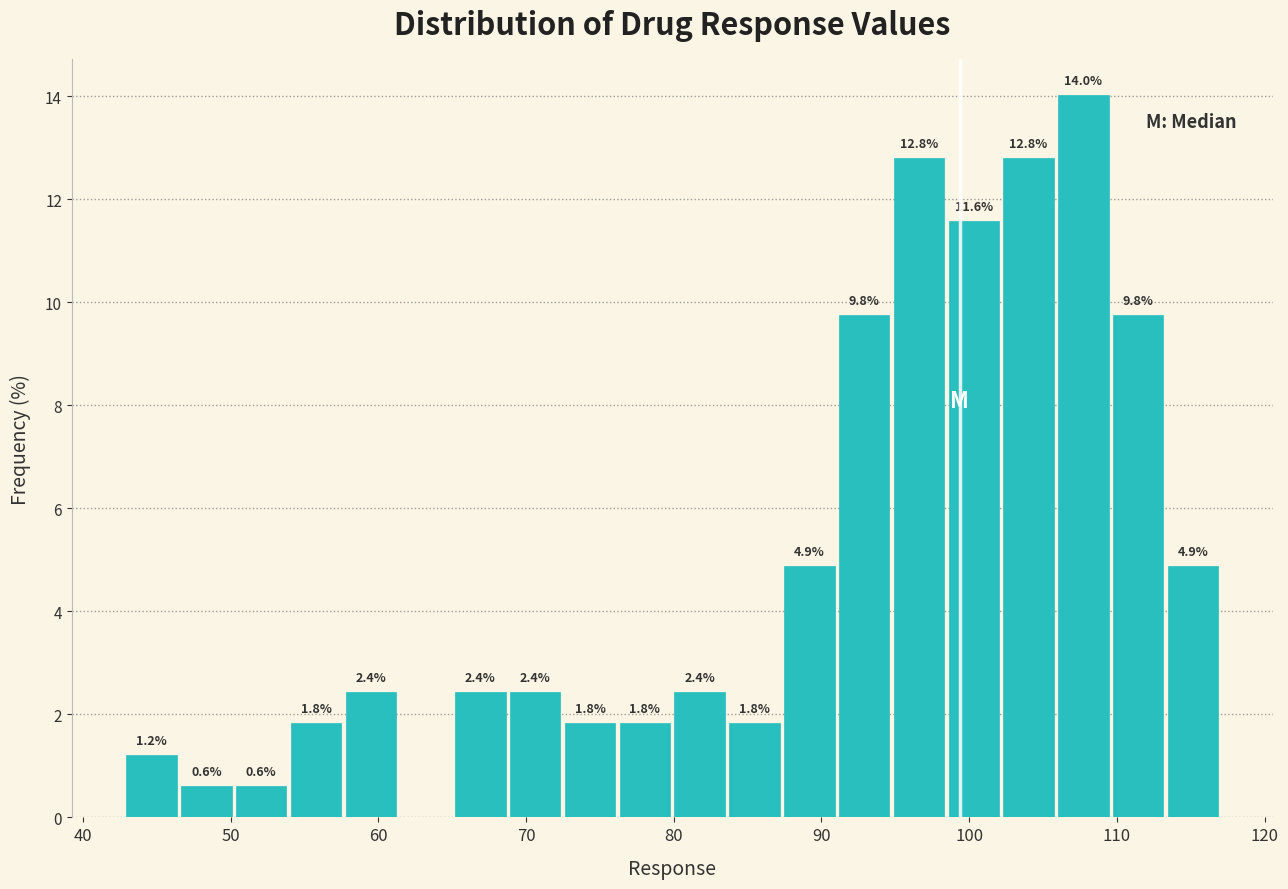

Around what value on the x-axis is the tallest bar? Give the approximate position of its centre, as read against the axis.

108